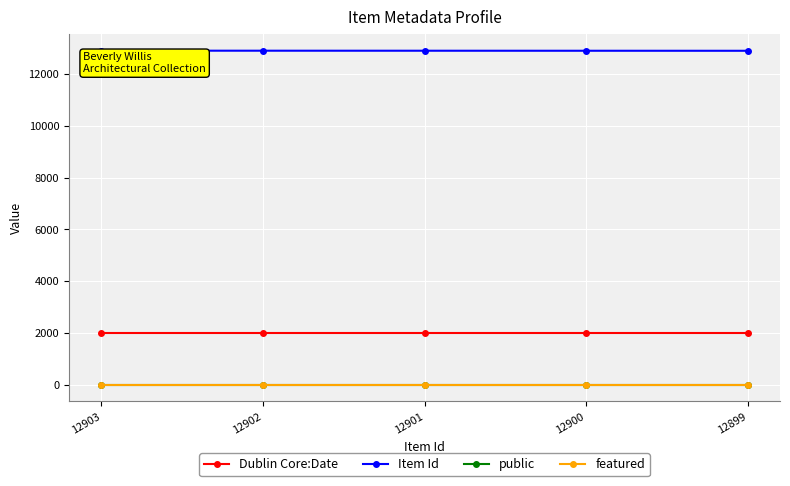

What are all the series names shown in the legend?

Dublin Core:Date, Item Id, public, featured